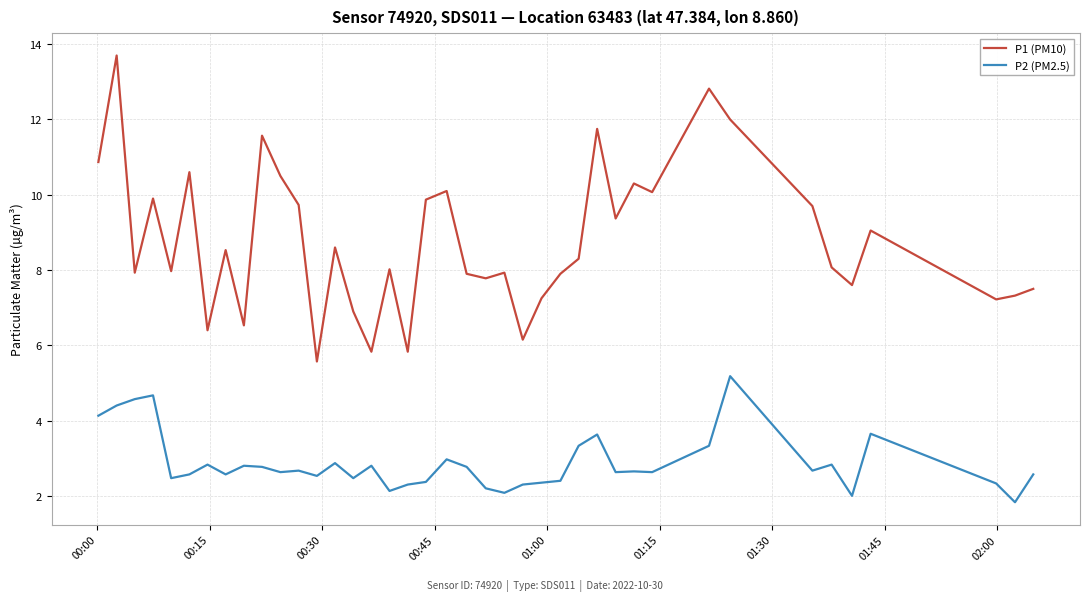

True or false: P2 (PM2.5) and P1 (PM10) cross at least once.

False